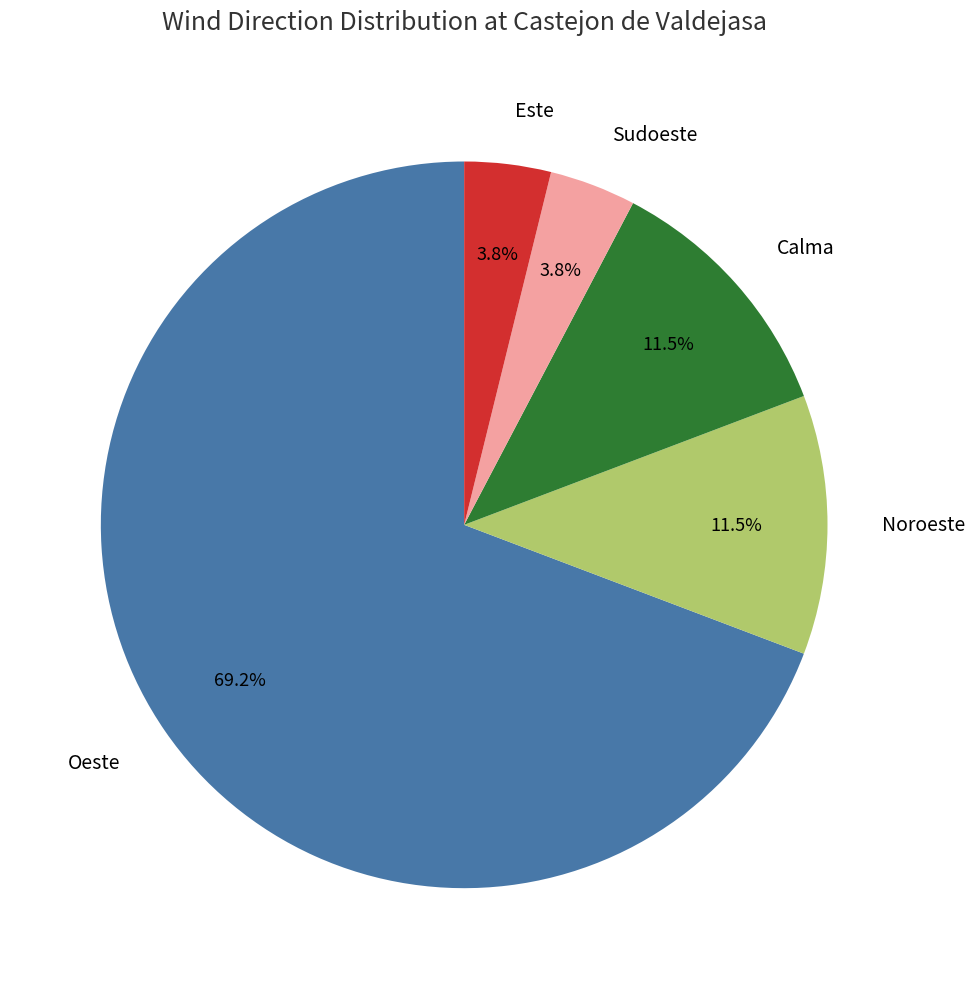

Is there any slice that represents more than half of the pie?

Yes